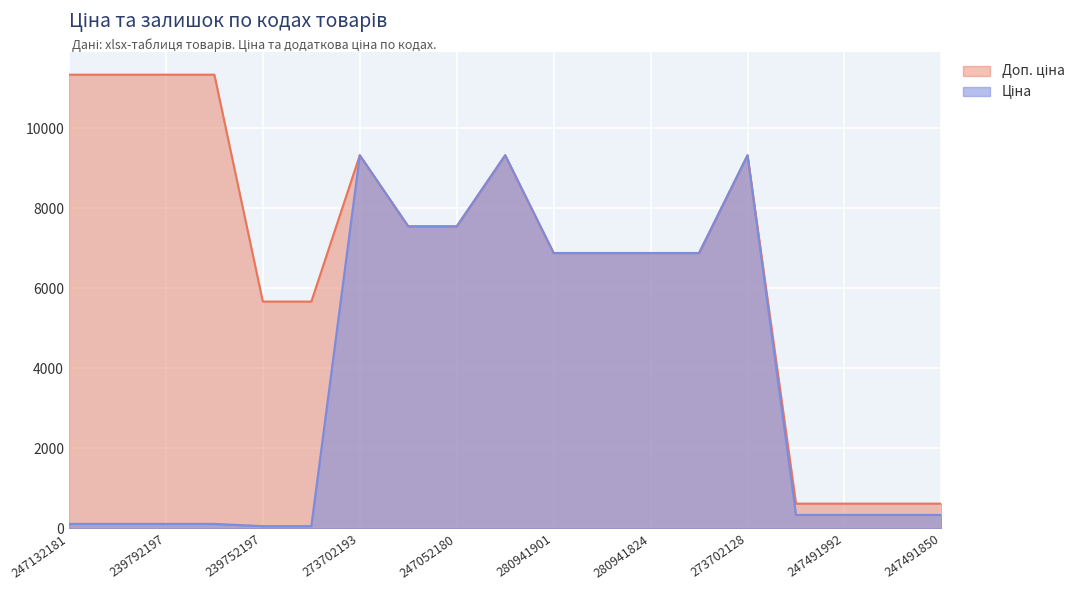

Reading left to right, transcribe all the data shown in this chart.

Ціна: 113.3	113.3	113.3	113.3	56.7	56.7	9321.4	7545.9	7545.9	9321.4	6879.5	6879.5	6879.5	6879.5	9321.4	337.6	337.6	337.6	337.6
Доп. ціна: 11334.0	11334.0	11334.0	11334.0	5667.0	5667.0	9321.4	7545.9	7545.9	9321.4	6879.5	6879.5	6879.5	6879.5	9321.4	619.0	619.0	619.0	619.0